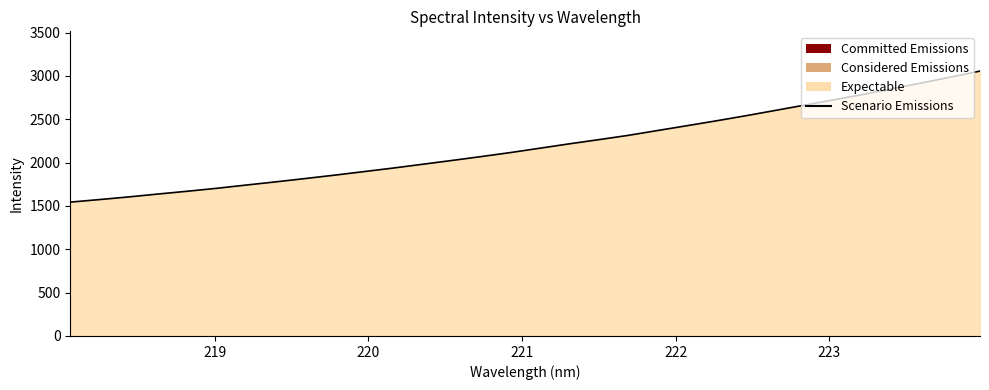

What is the difference between the maximum and minimum values?

1512.2